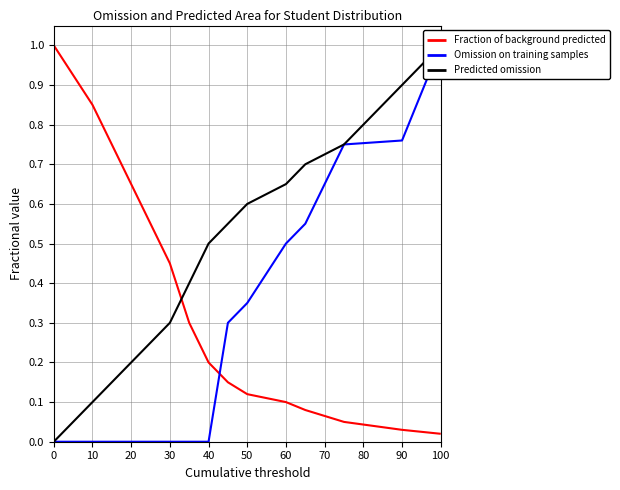

How many lines are shown in the chart?

3